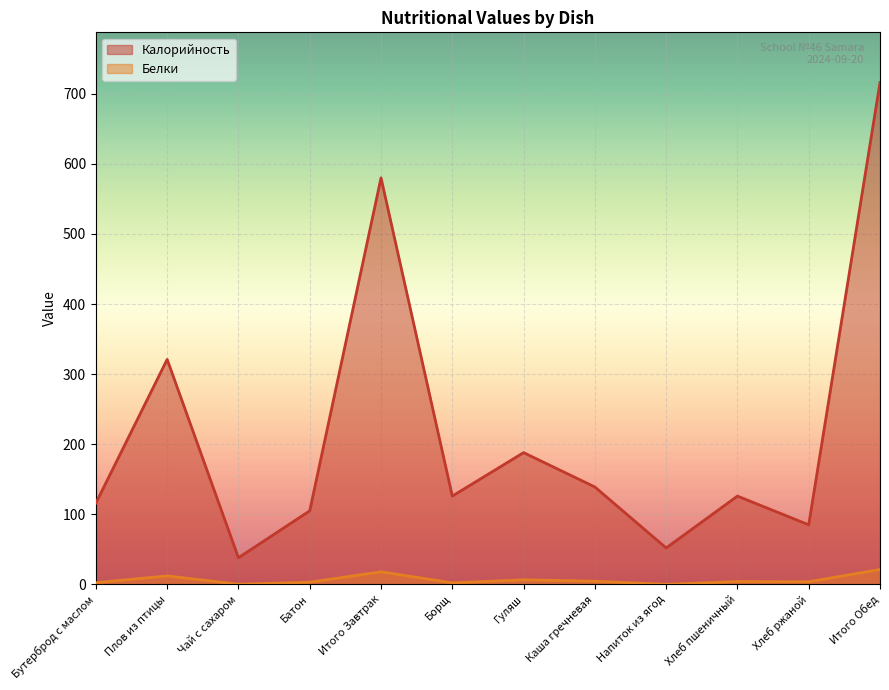

True or false: Калорийность and Белки intersect in this chart.

False